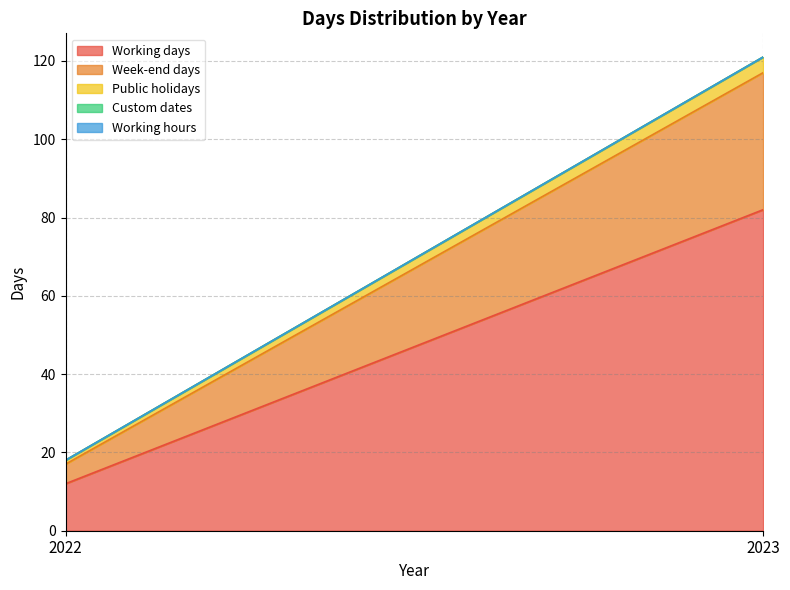

Rank the series by their maximum value, from lowest to highest.

Custom dates, Working hours, Public holidays, Week-end days, Working days